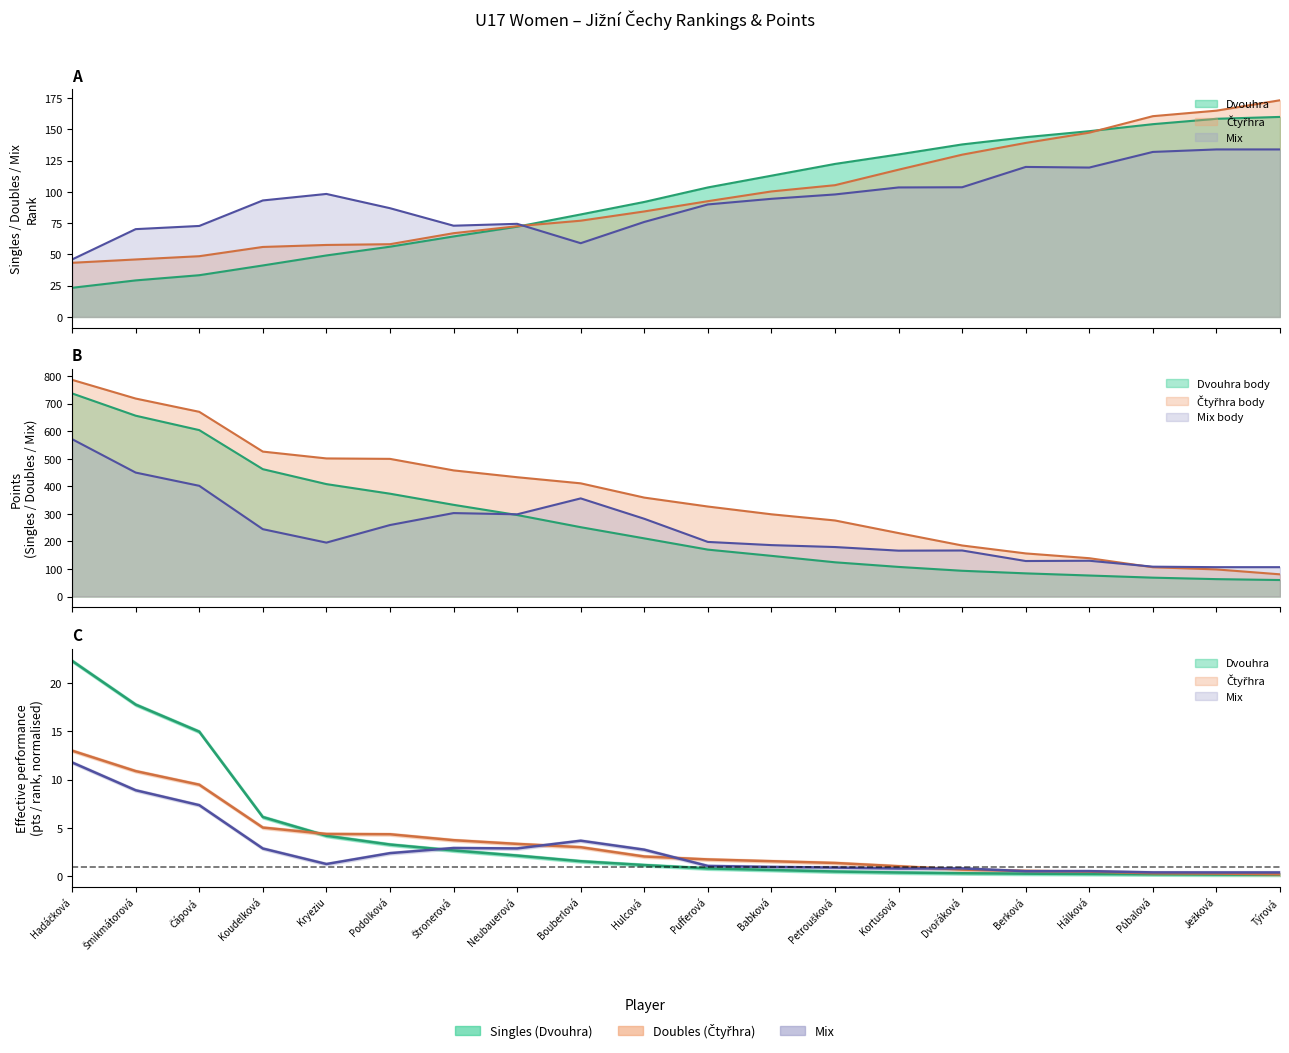

Which series has the widest spread of values?

Čtyřhra body